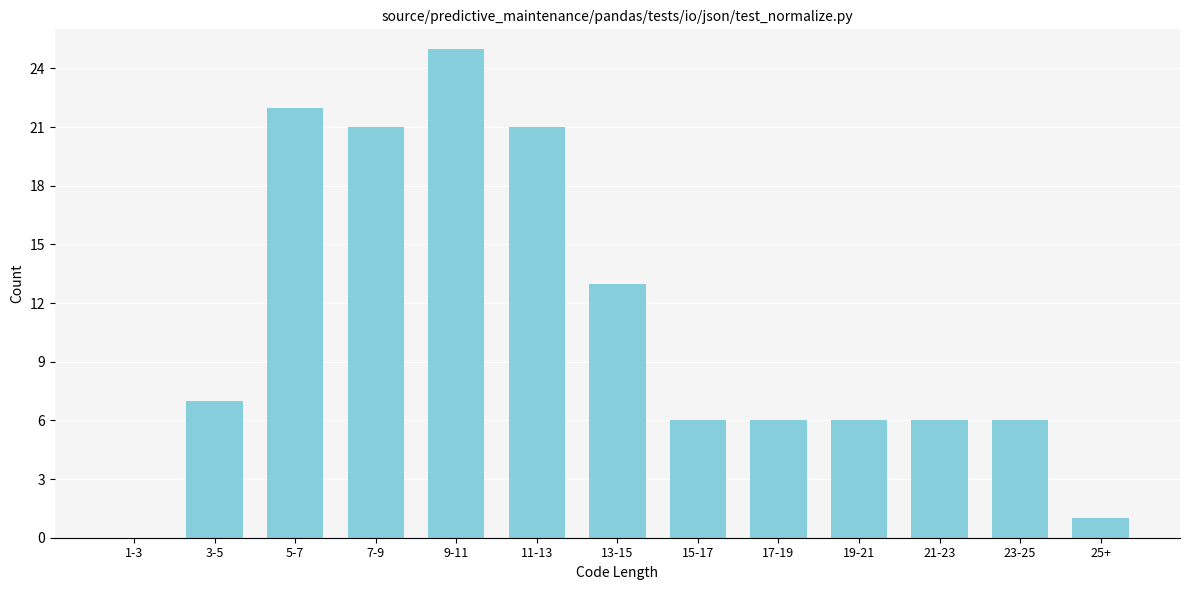

Reading right to left, transcribe all the data shown in this chart.

25+=1	23-25=6	21-23=6	19-21=6	17-19=6	15-17=6	13-15=13	11-13=21	9-11=25	7-9=21	5-7=22	3-5=7	1-3=0